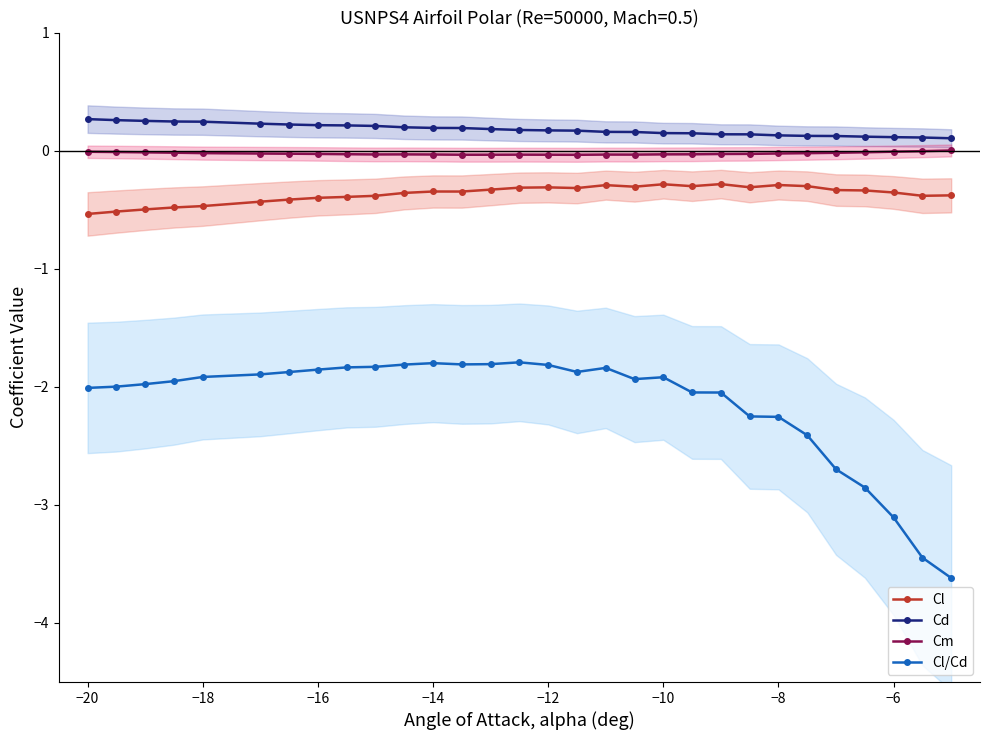

The Cl/Cd series shows -0.8 at −8. True or false?

False